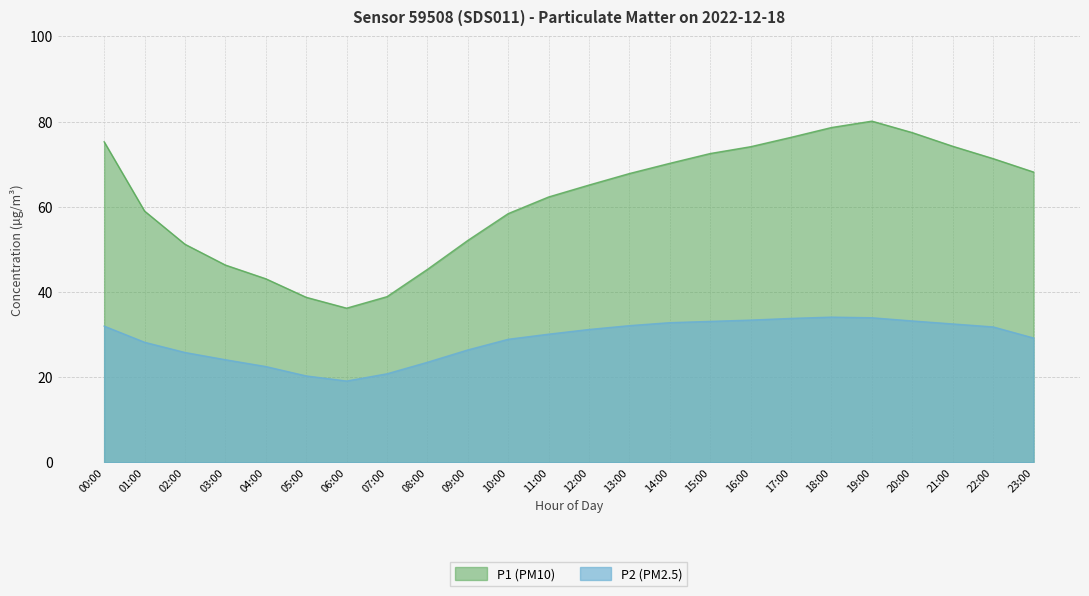

True or false: P1 and P2 intersect in this chart.

False